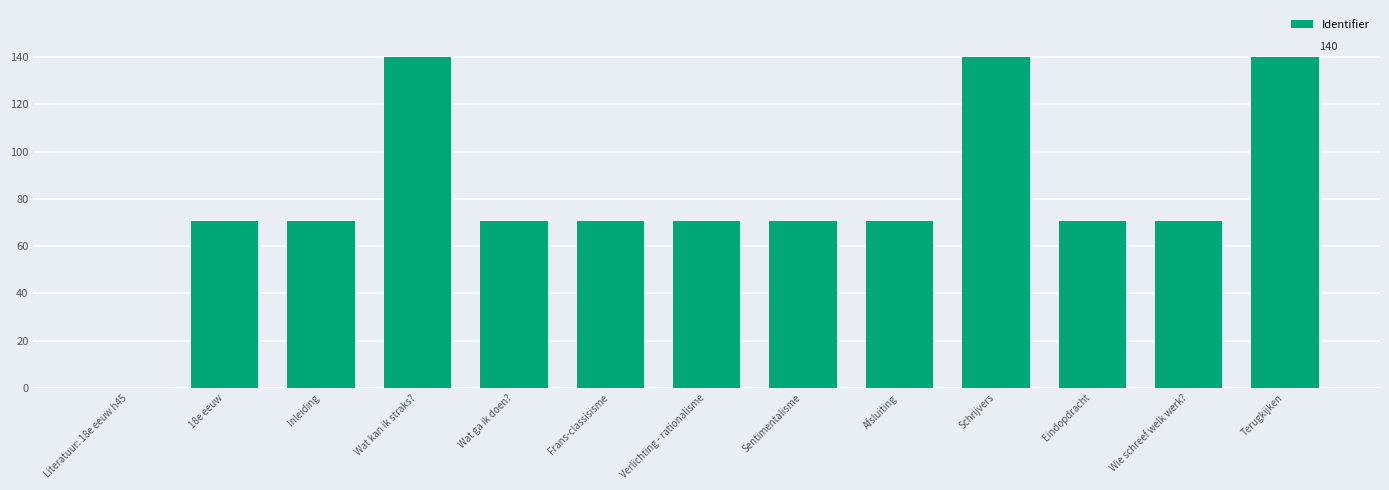

What is the ratio of the value at Terugkijken to the value at Inleiding?

2.0